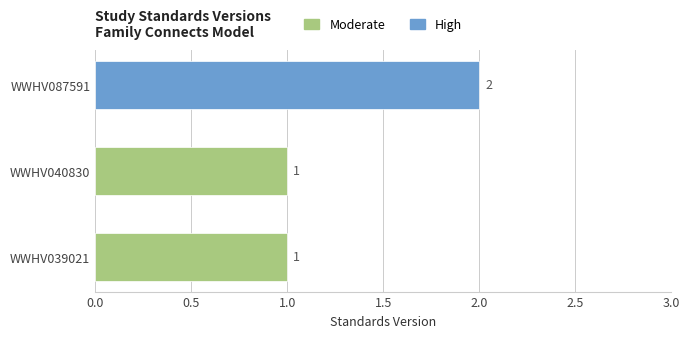

What is the maximum value shown in the chart?

2